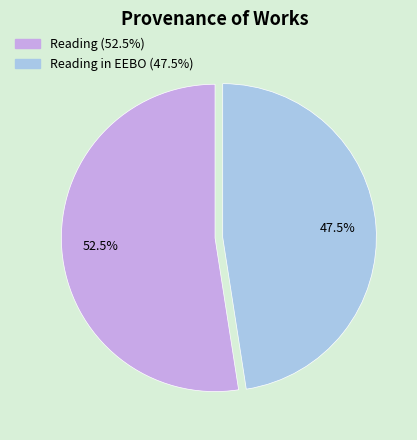

Does any single category account for the majority?

Yes